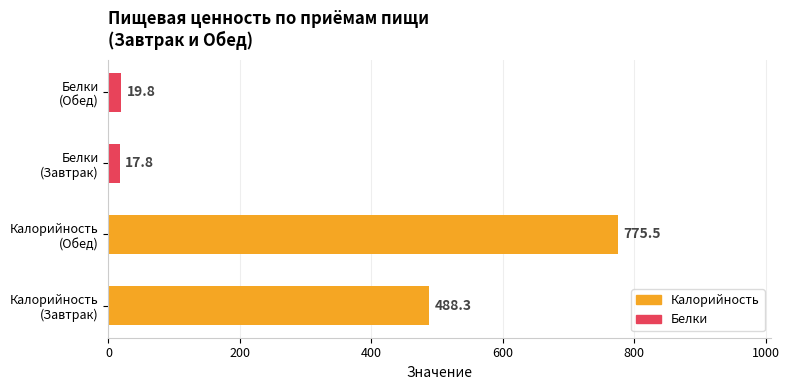

What is the average value?

325.4